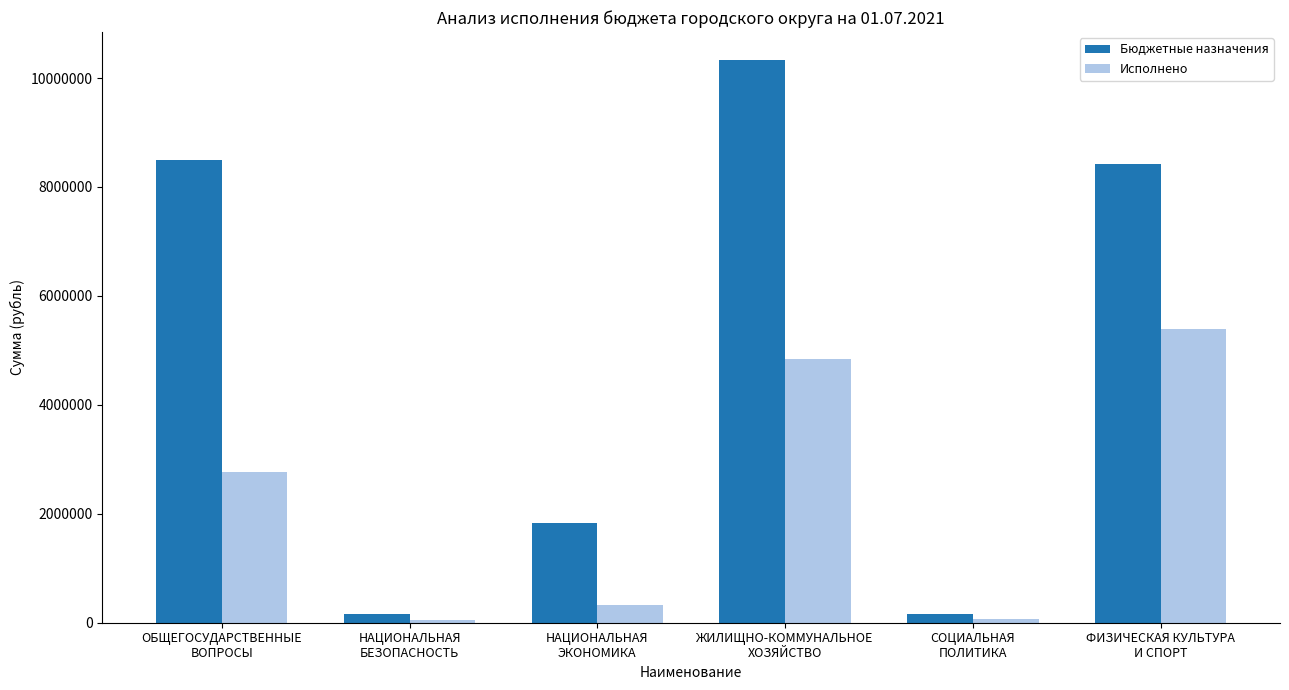

What are all the series names shown in the legend?

Бюджетные назначения, Исполнено